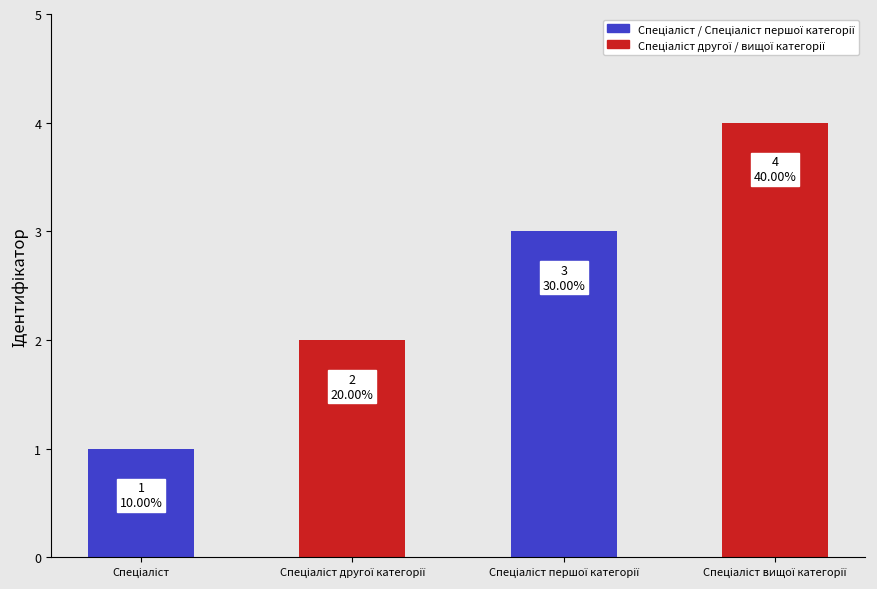

What is the maximum value shown in the chart?

4